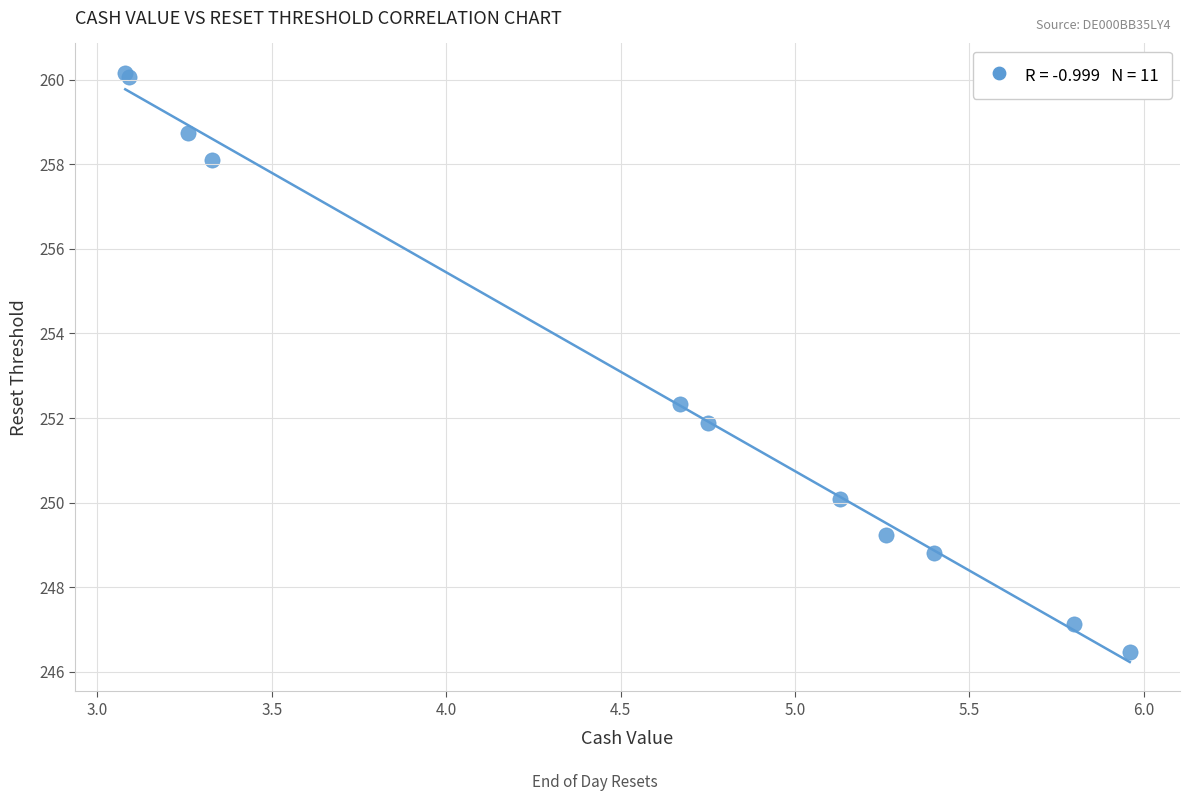

What Y value in the scatter plot is closest to 253?

252.3